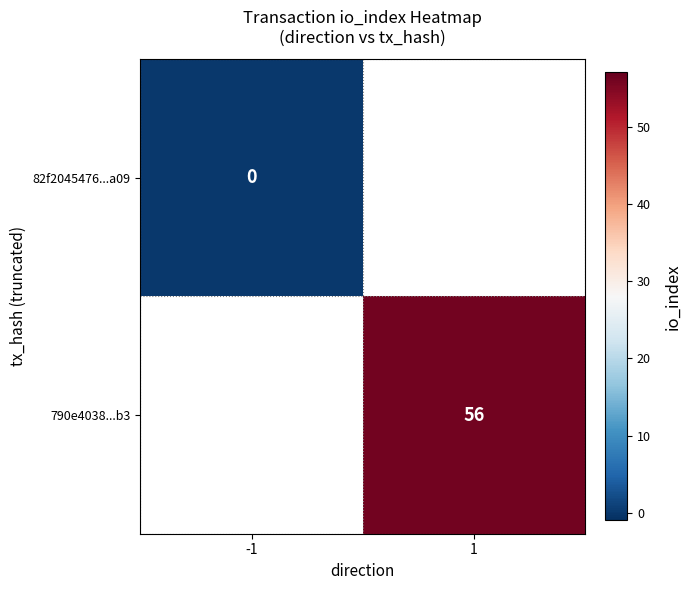

Is it true that 790e4038...b3 equals 56 at 1?

True